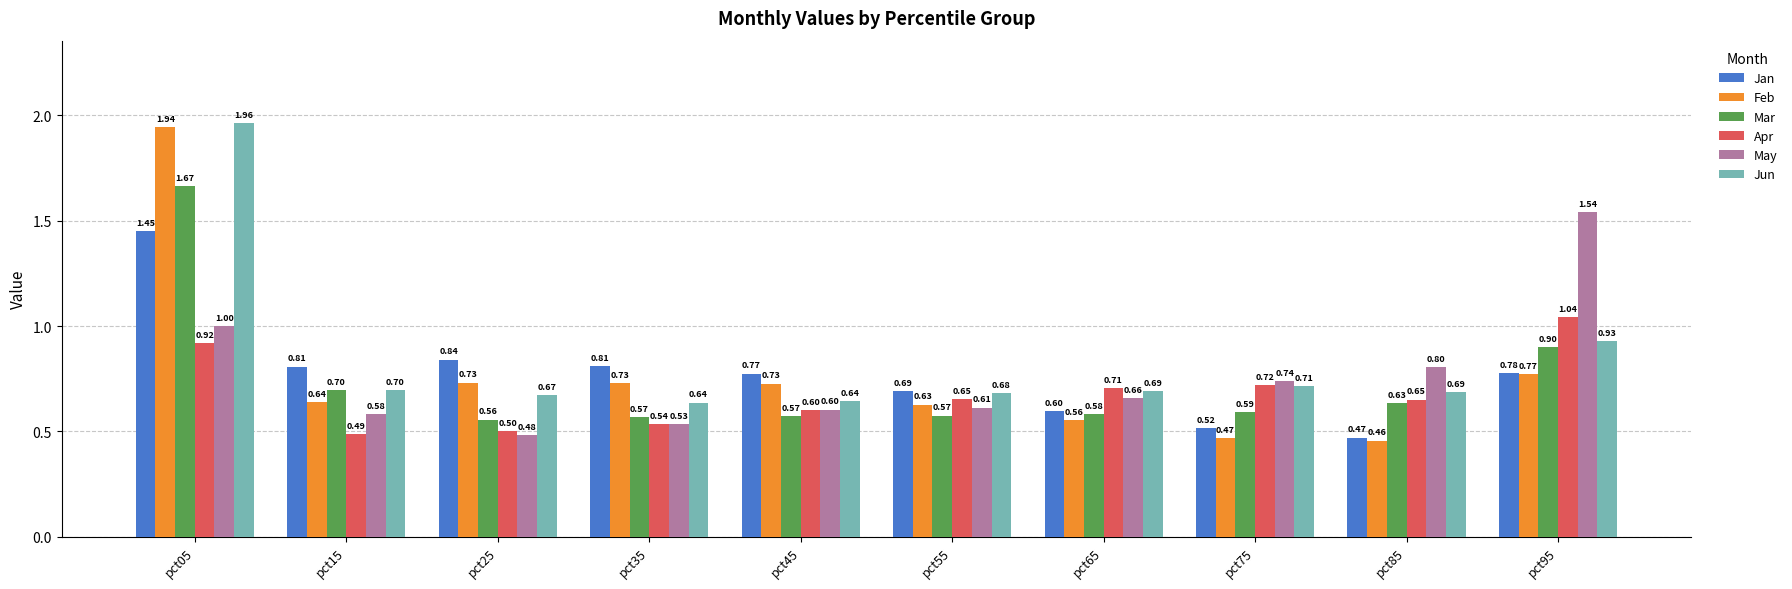

What is the minimum value shown in the chart?

0.5